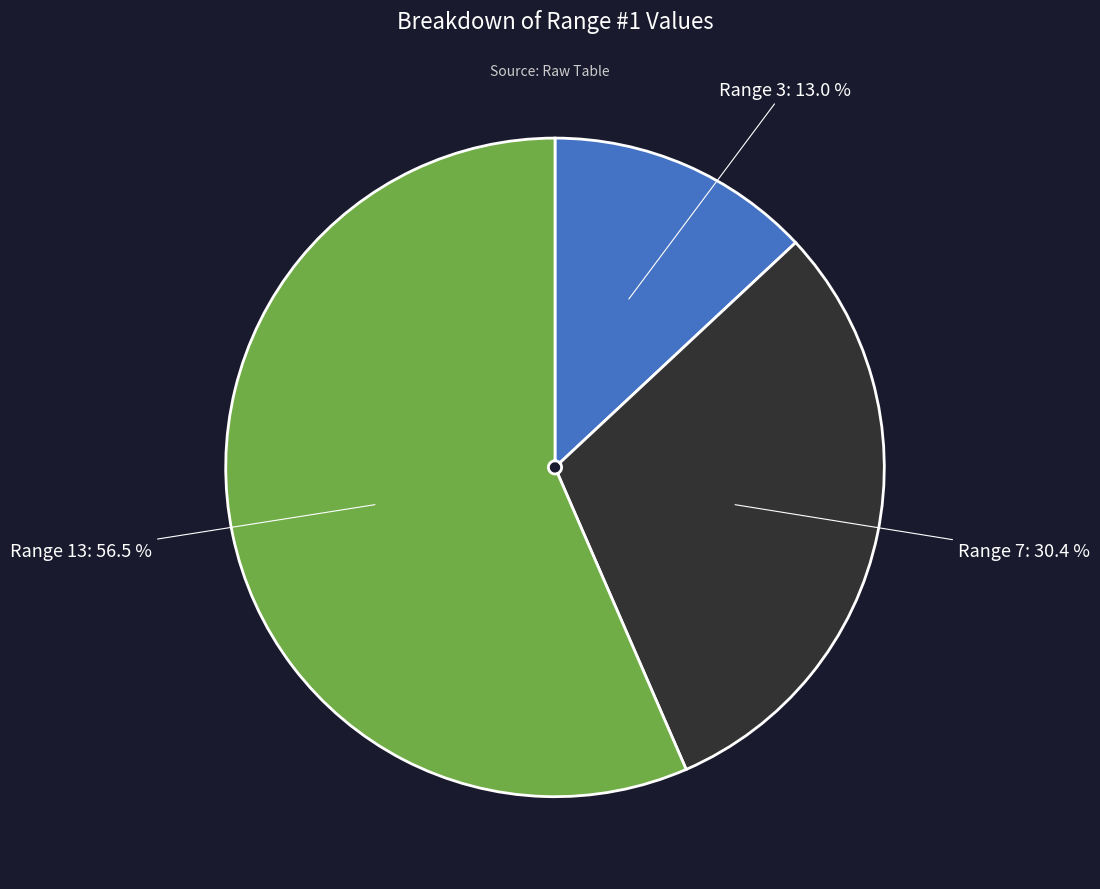

Is there any slice that represents more than half of the pie?

Yes